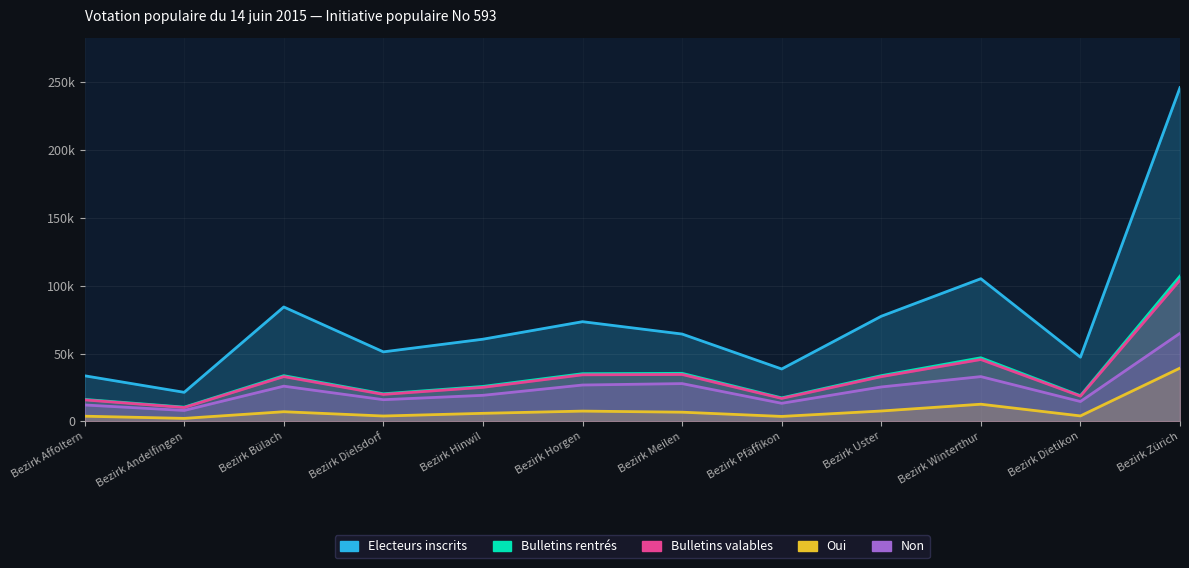

What is the label of the 7th point from the left?

Bezirk Meilen